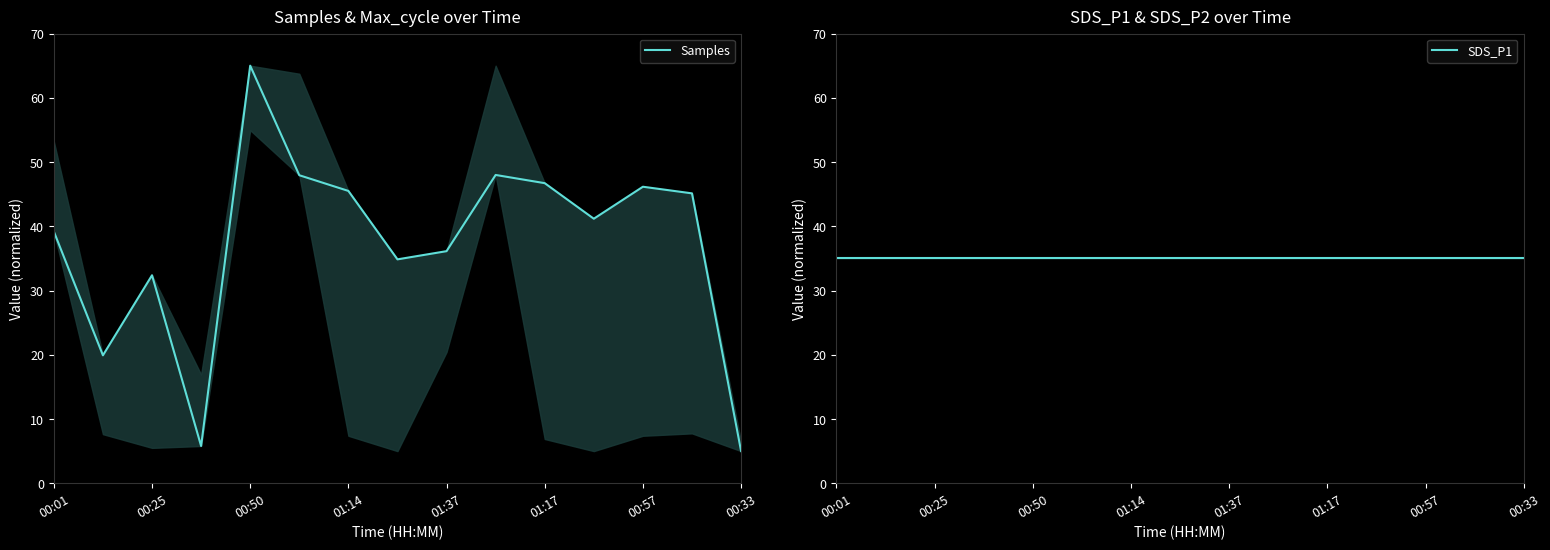

What is the spread (max minus min) of values at 11?

6.2